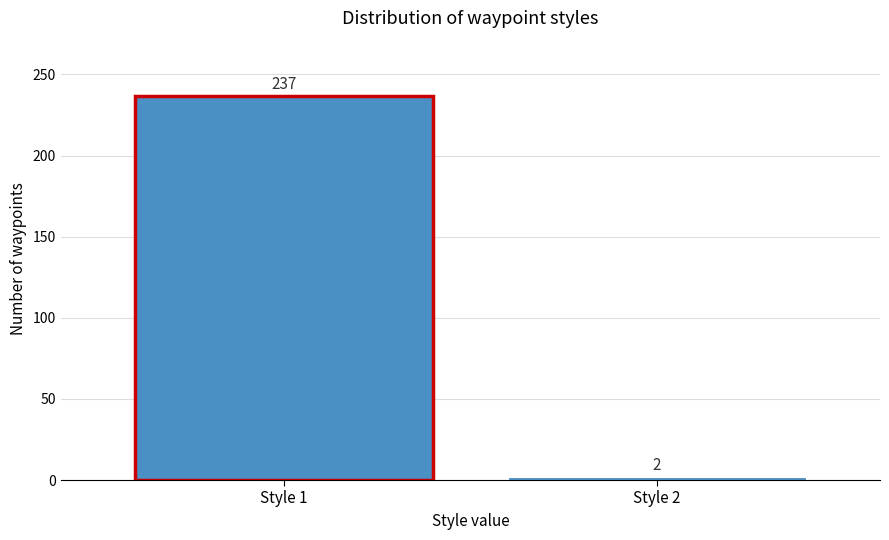

Reading left to right, what are all the values shown in this chart?

Style 1=237	Style 2=2